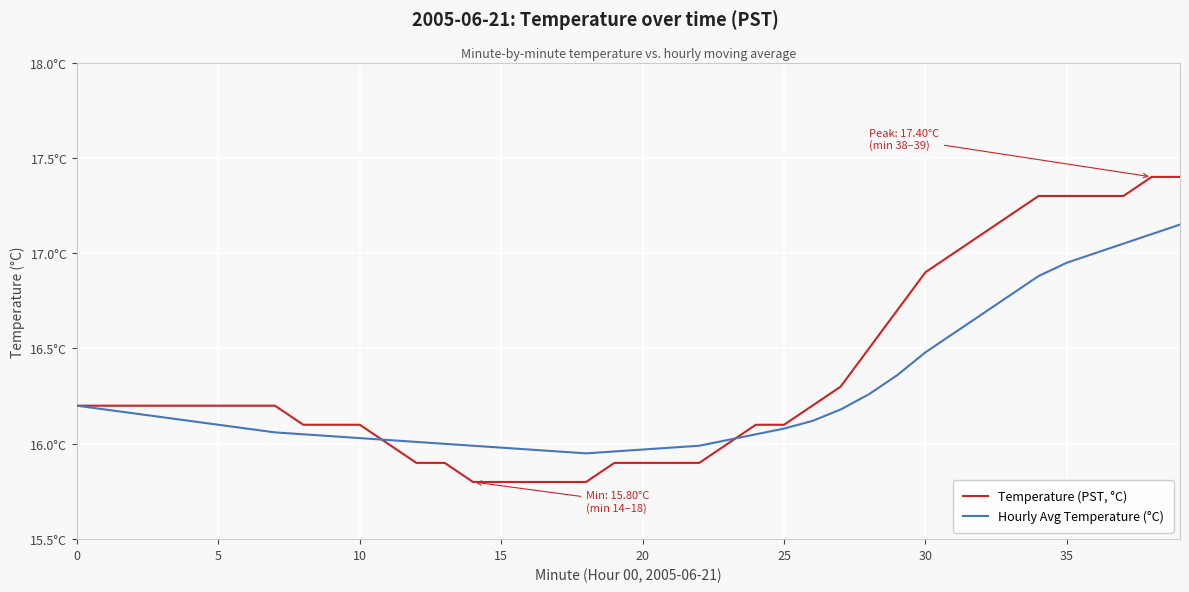

What are all the series names shown in the legend?

Temperature (PST, °C), Hourly Avg Temperature (°C)